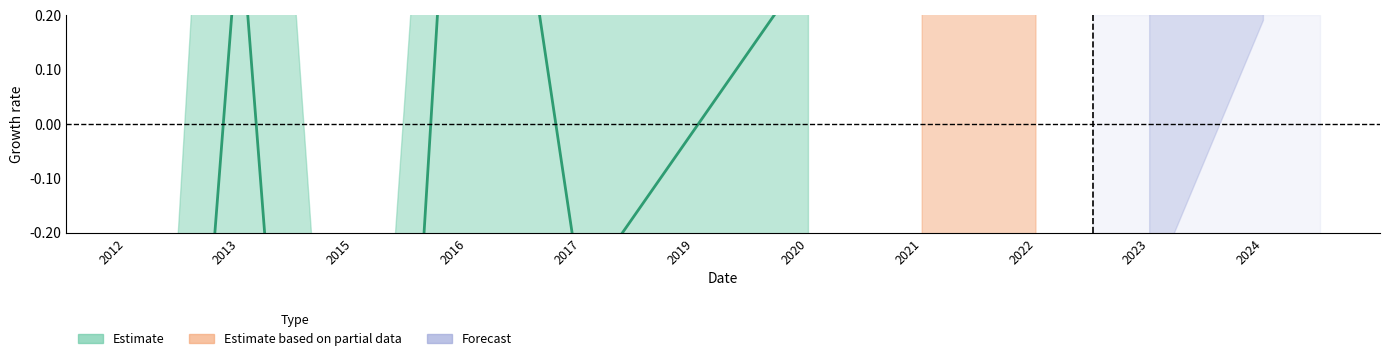

True or false: mean_points and upper intersect in this chart.

False